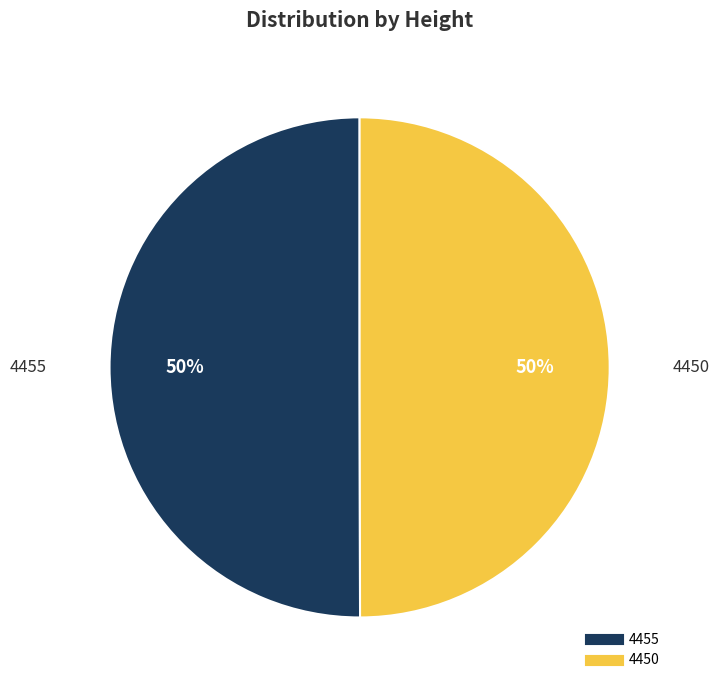

What is the ratio of the value at 4455 to the value at 4450?

1.0